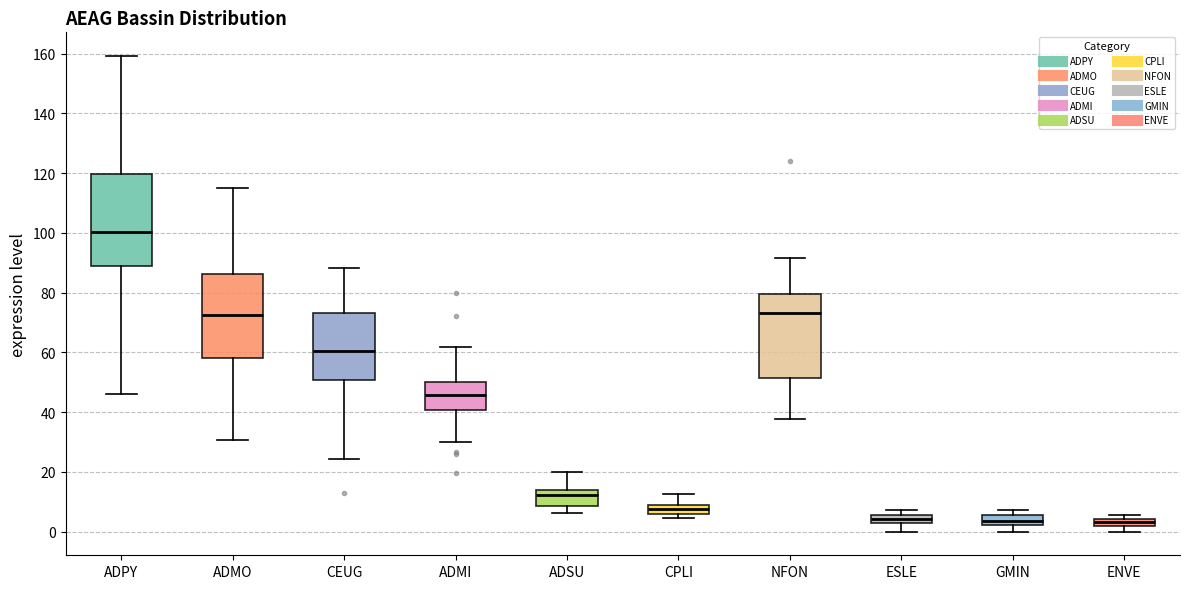

Where is the lower edge of the box for GMIN on the y-axis? The values are not printed on the chart, so give them approximately, as read against the axis.

2